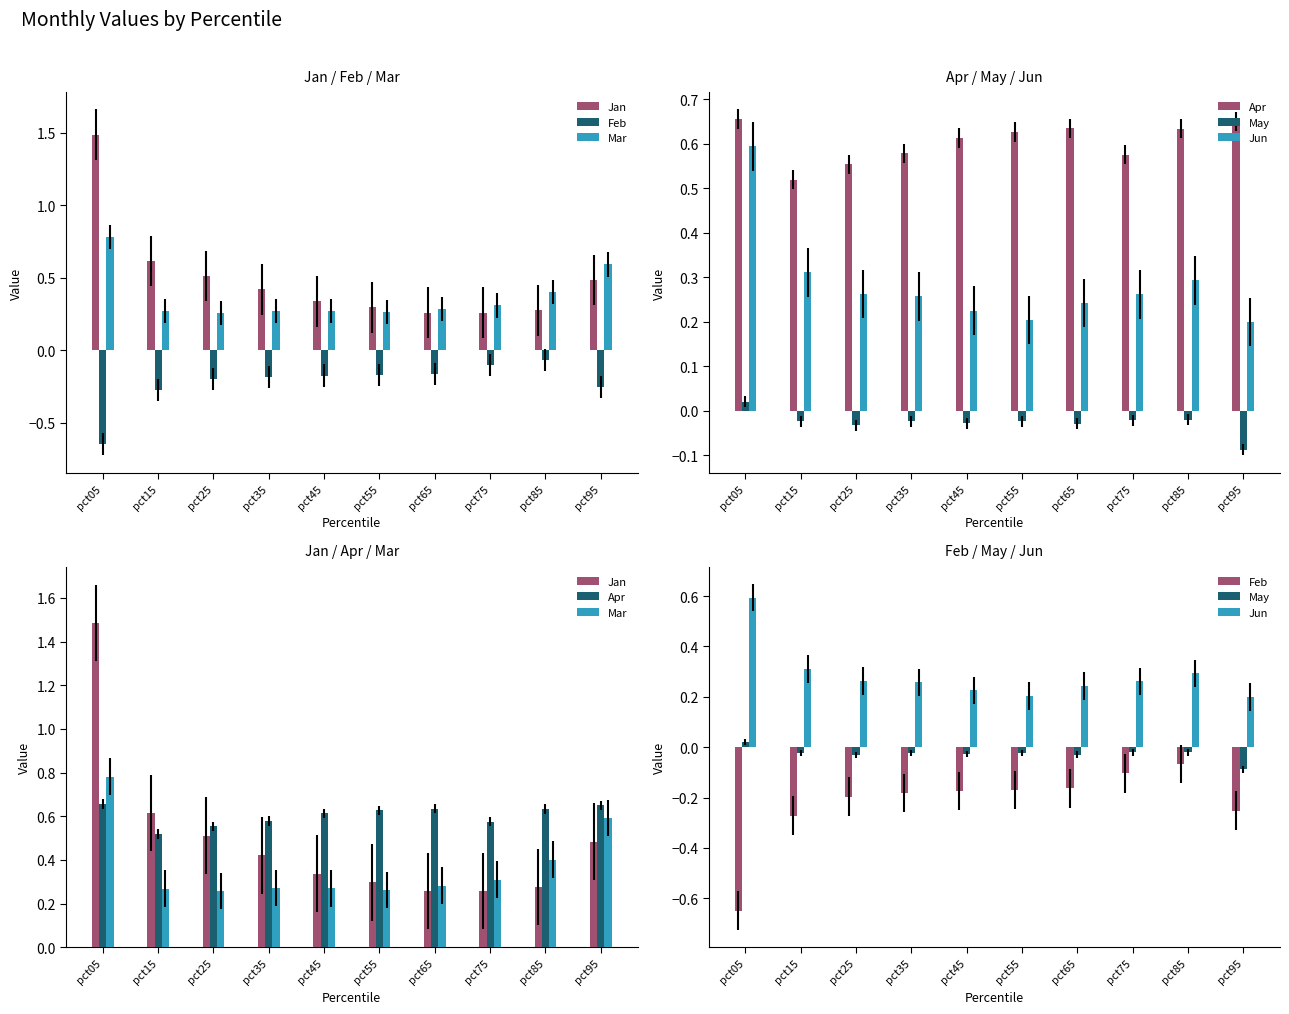

Which label corresponds to the largest value in the chart?

pct05